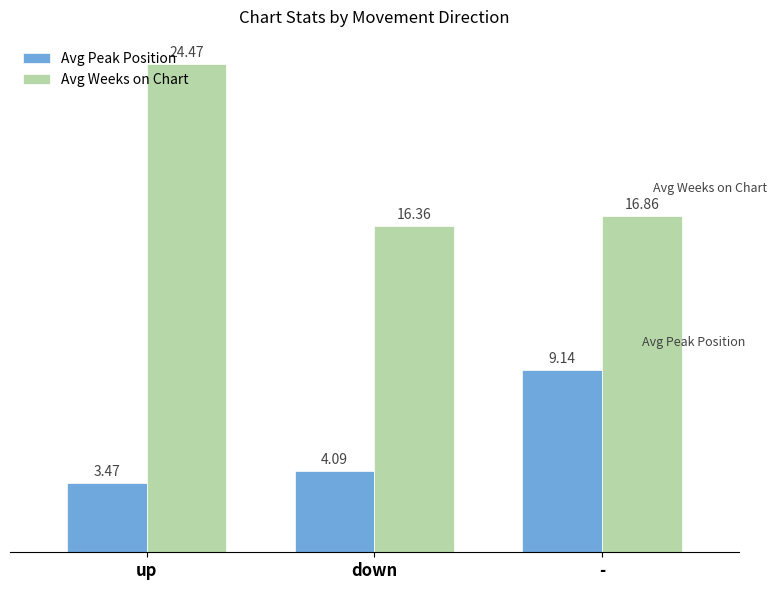

What is the spread (max minus min) of values at down?

12.3